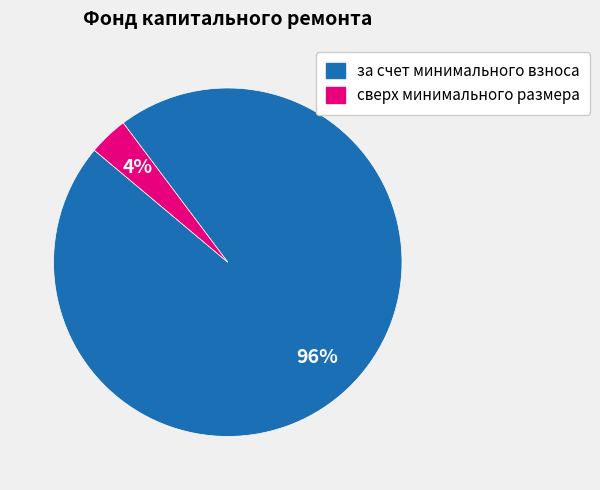

Which slice is the largest?

за счет минимального взноса